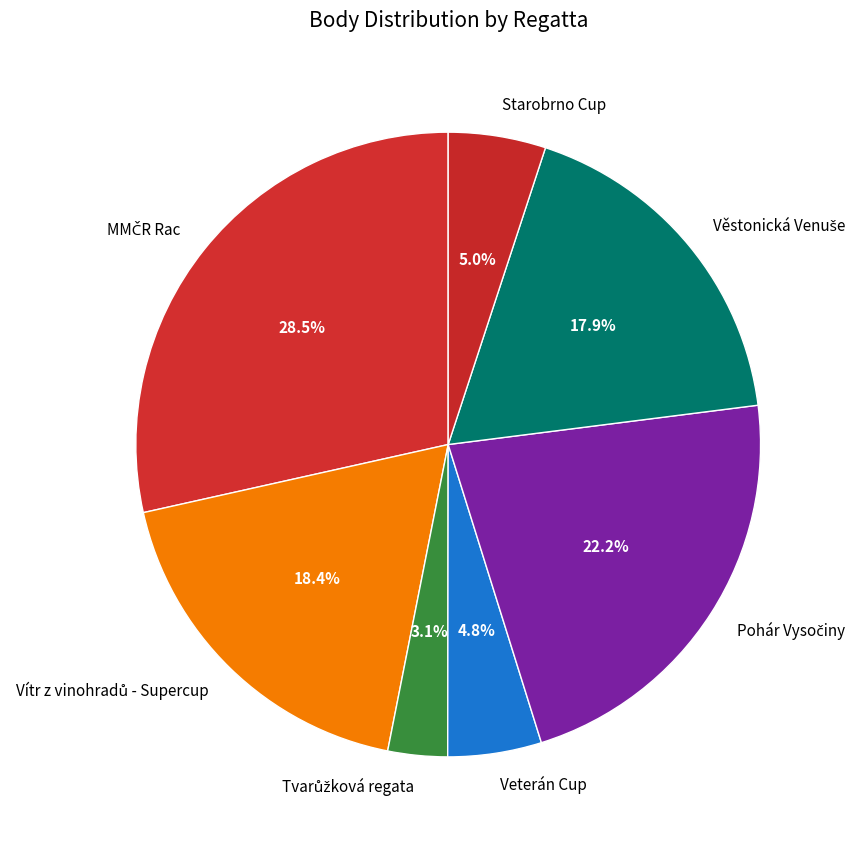

Is there a majority slice in this chart?

No